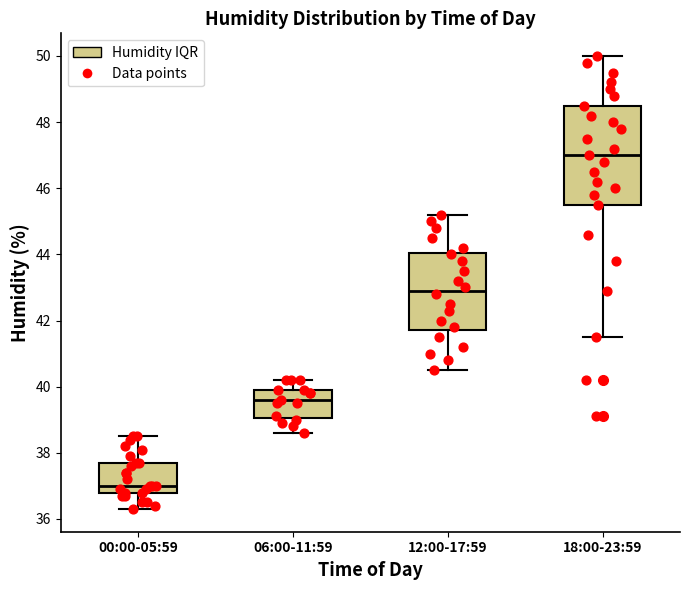

Reading left to right, transcribe this box plot: for each box, give where its median line is, the range the box spans, and where its two whiskers end, as read against the y-axis. The values are not printed on the chart, so give them approximately, as read against the axis.

00:00-05:59: median 37.0, box 36.8 to 37.8, whiskers 36.4 to 38.6
06:00-11:59: median 39.6, box 39.0 to 40.0, whiskers 38.6 to 40.2
12:00-17:59: median 43.0, box 41.8 to 44.0, whiskers 40.6 to 45.2
18:00-23:59: median 47.0, box 45.6 to 48.6, whiskers 41.6 to 50.0